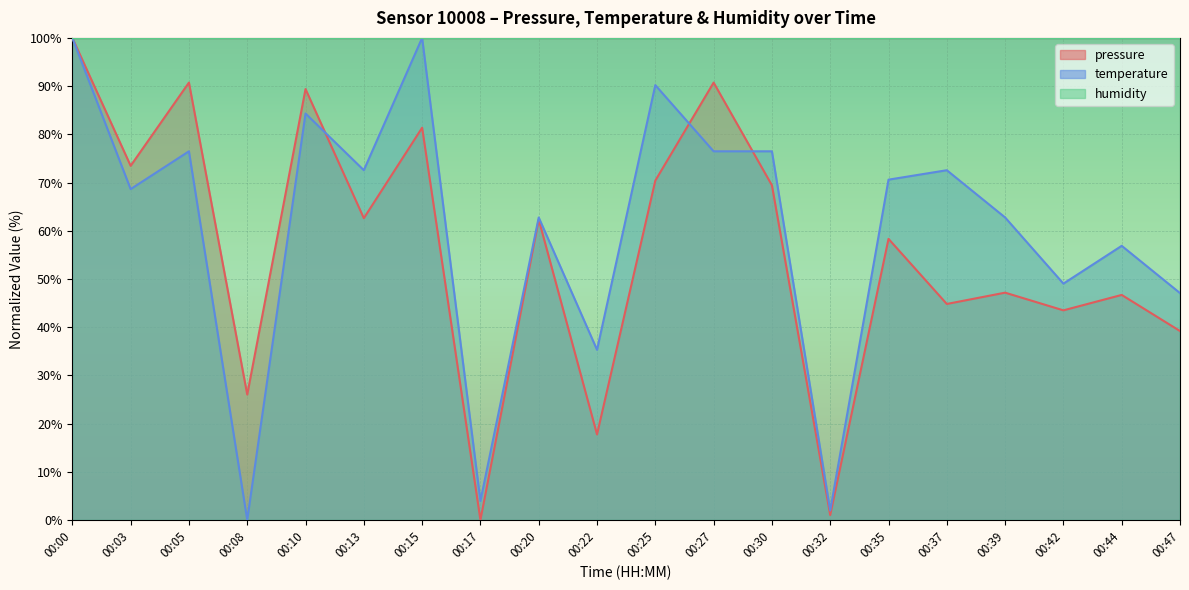

How many interior local valleys does the temperature series have?

7